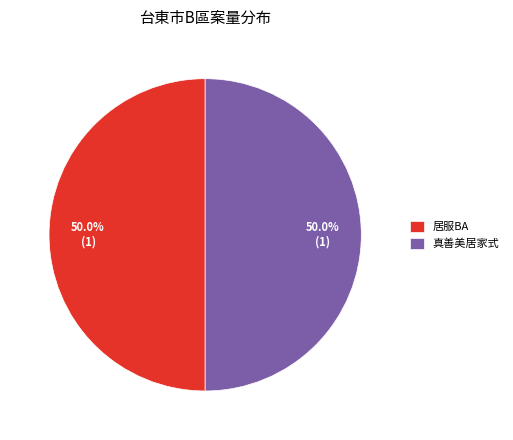

How much of the chart is everything except 真善美居家式?

50.0%